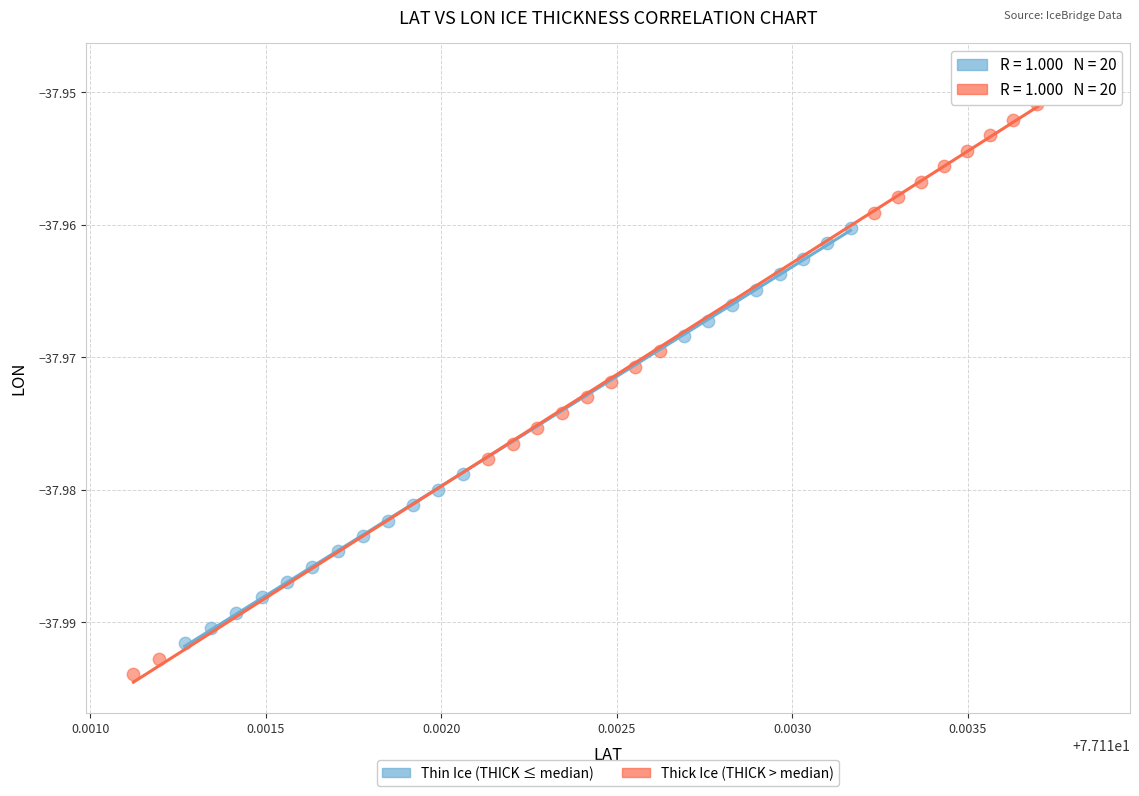

Which series contains the highest Y value?

Thick Ice (THICK > median)